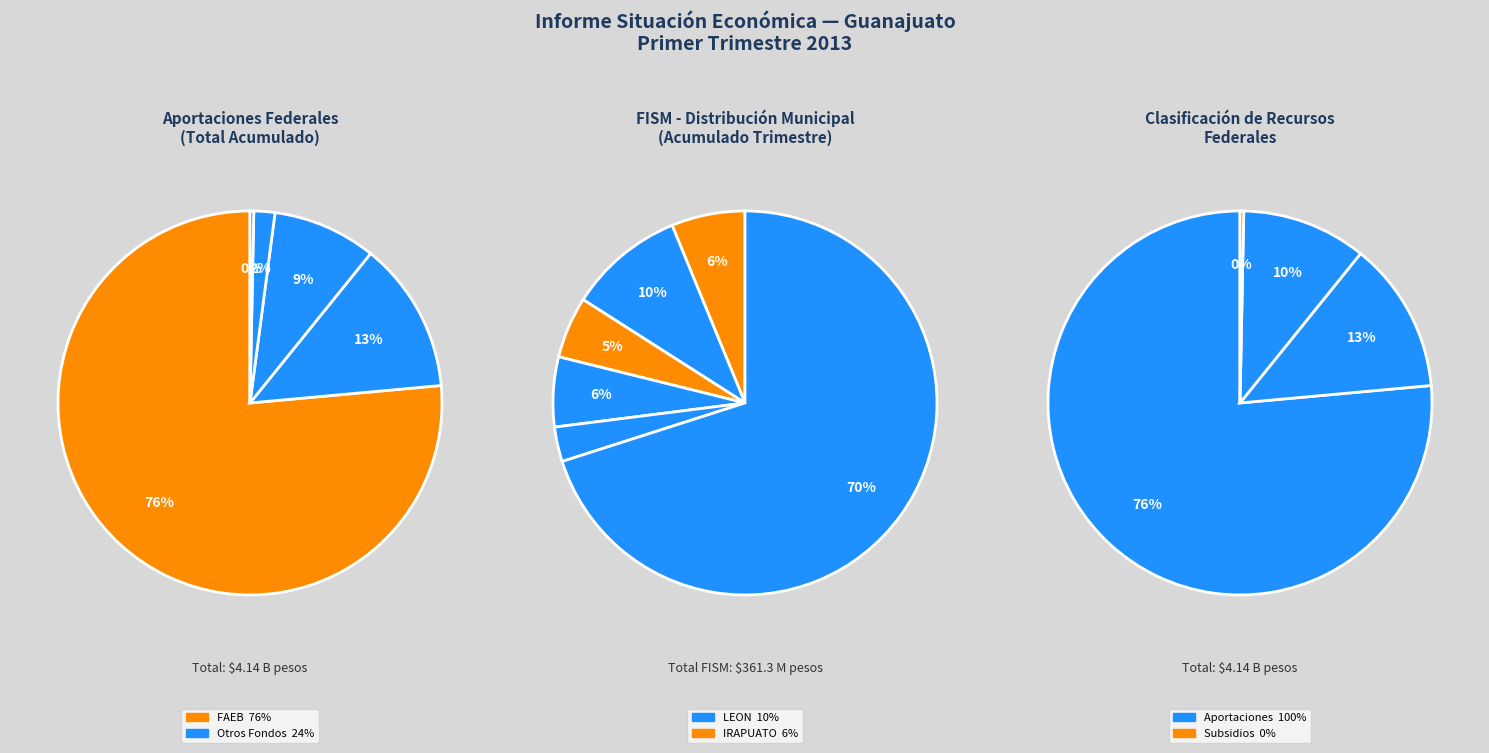

Is it true that FISM is 1% of the pie?

False